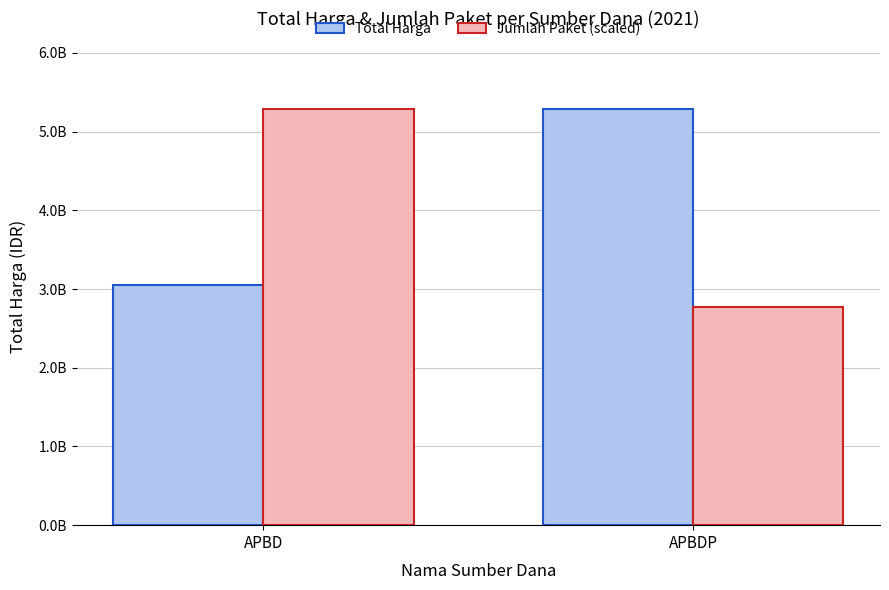

At which label does Jumlah Paket (scaled) reach its peak?

APBD